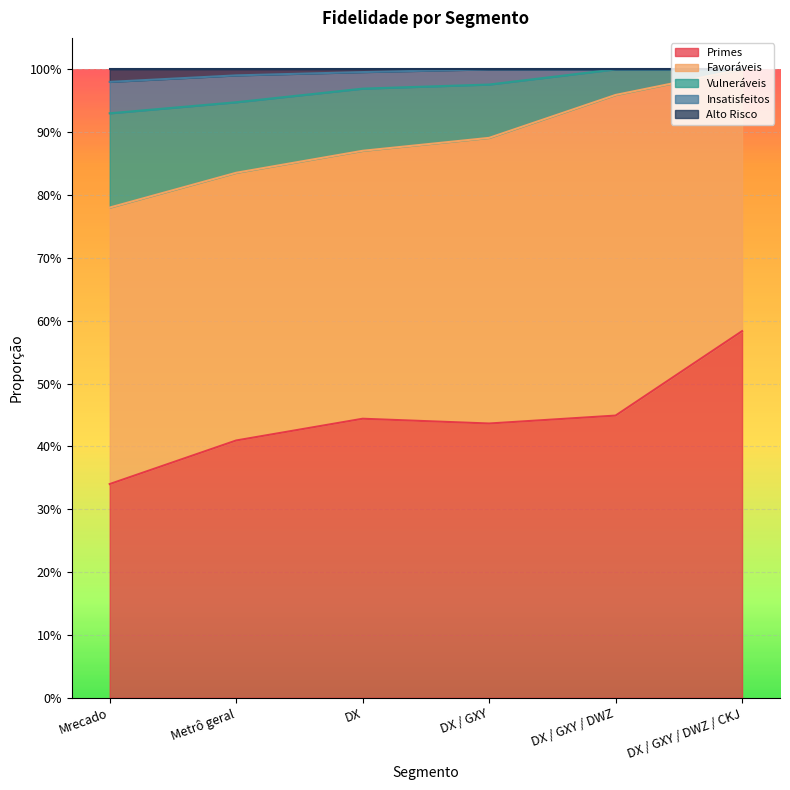

What is the value of the Primes point at the 5th from the left?

0.4